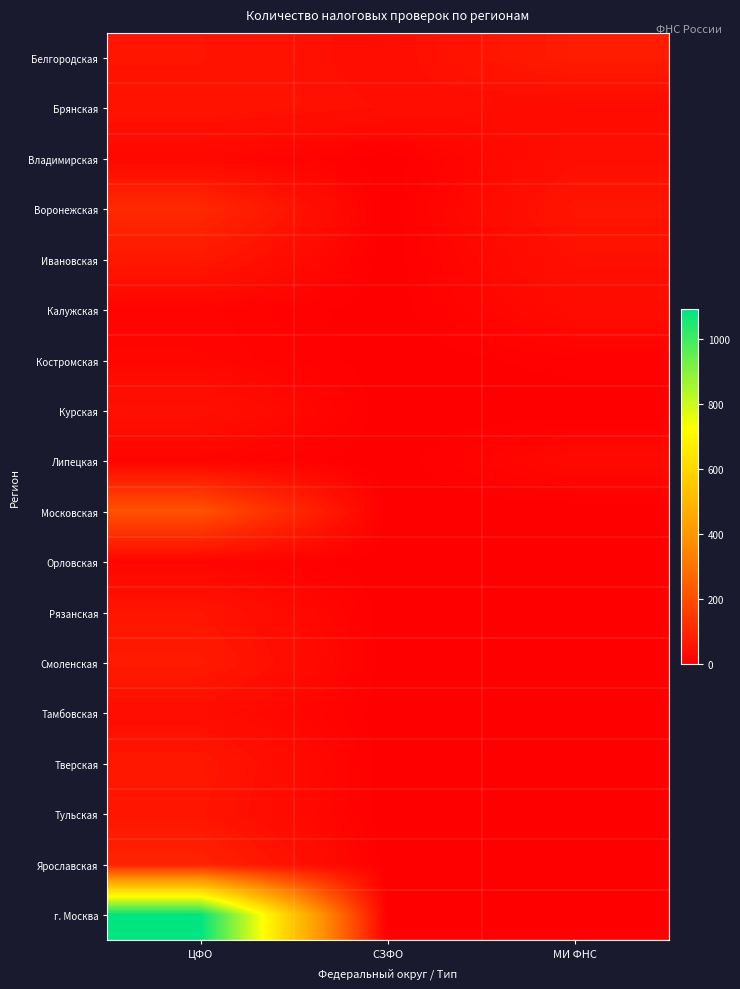

Between ЦФО and МИ ФНС, which is larger?

МИ ФНС